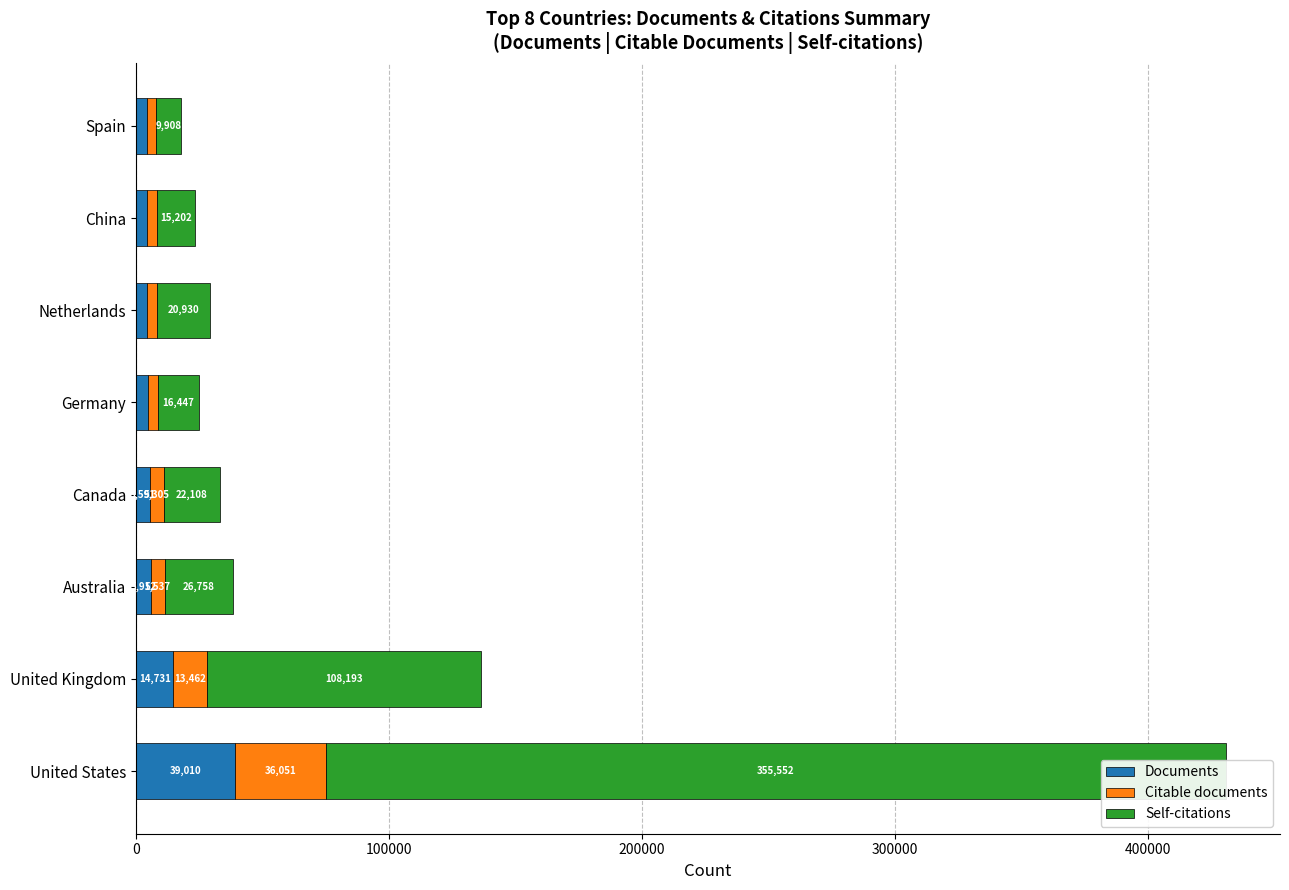

How many distinct data groups are displayed?

3